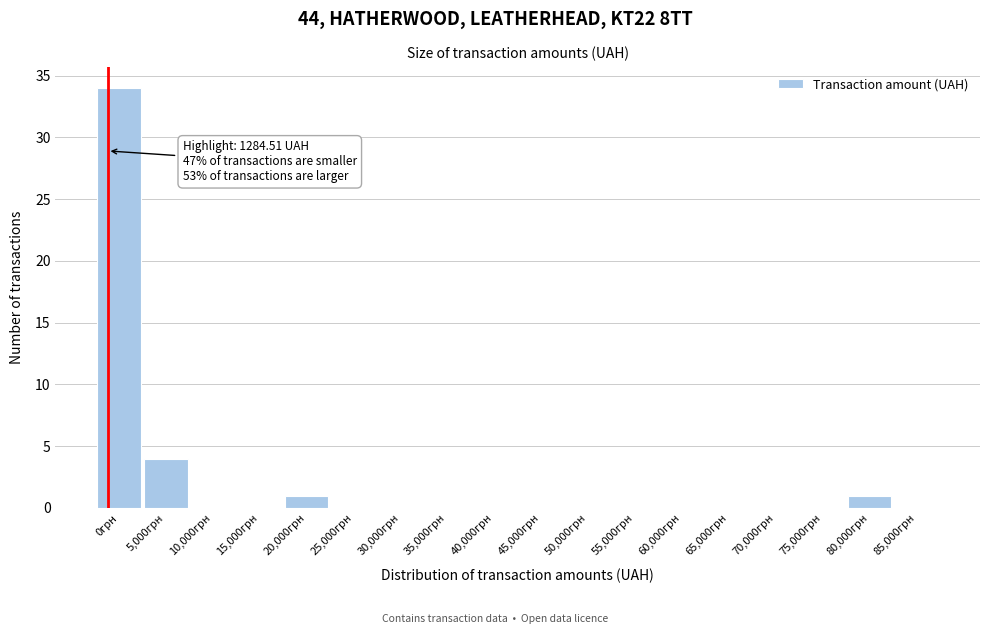

Reading right to left, list all the values displayed in this chart.

85,000грн=0	80,000грн=1	75,000грн=0	70,000грн=0	65,000грн=0	60,000грн=0	55,000грн=0	50,000грн=0	45,000грн=0	40,000грн=0	35,000грн=0	30,000грн=0	25,000грн=0	20,000грн=1	15,000грн=0	10,000грн=0	5,000грн=4	0грн=34